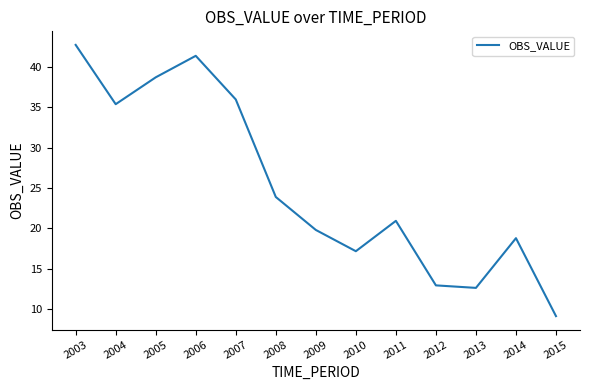

Approximately how many times larger is the value at 2014 compared to 2003?

0.4